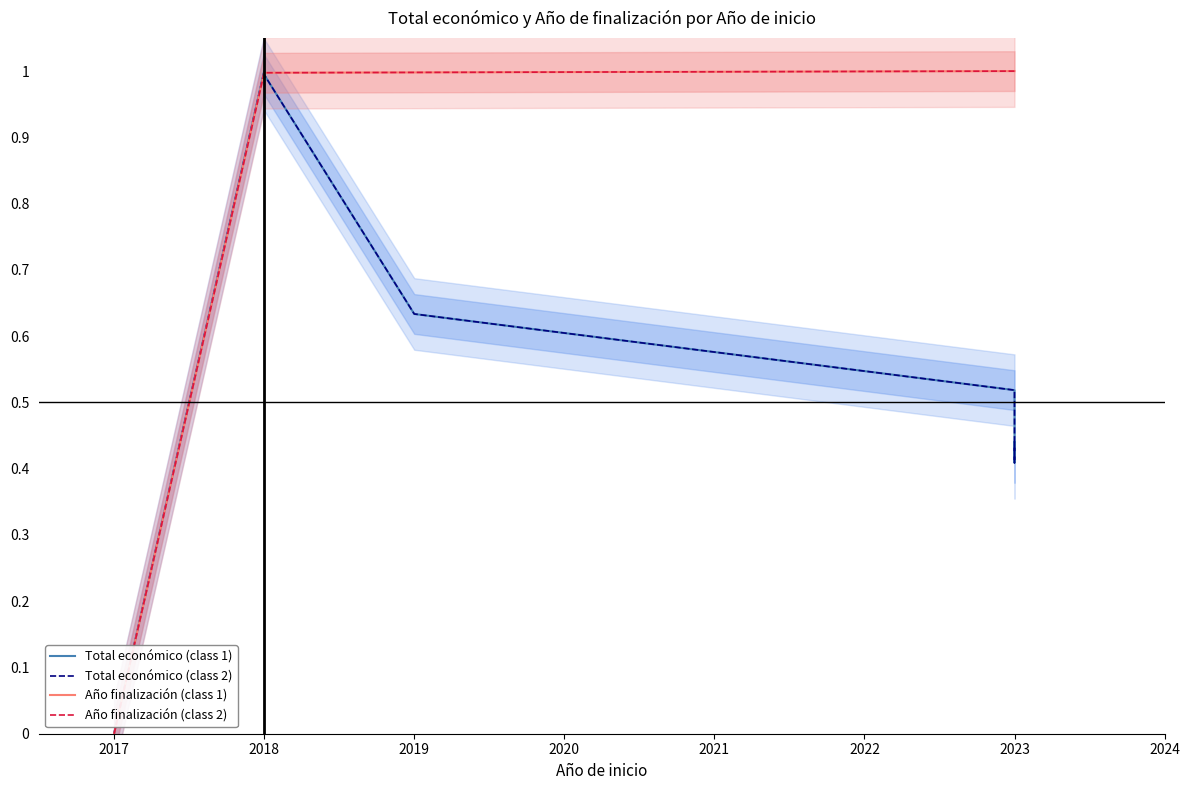

Which series ends up on top after the final intersection of Total económico (class 1) and Año finalización (class 2)?

Año finalización (class 2)